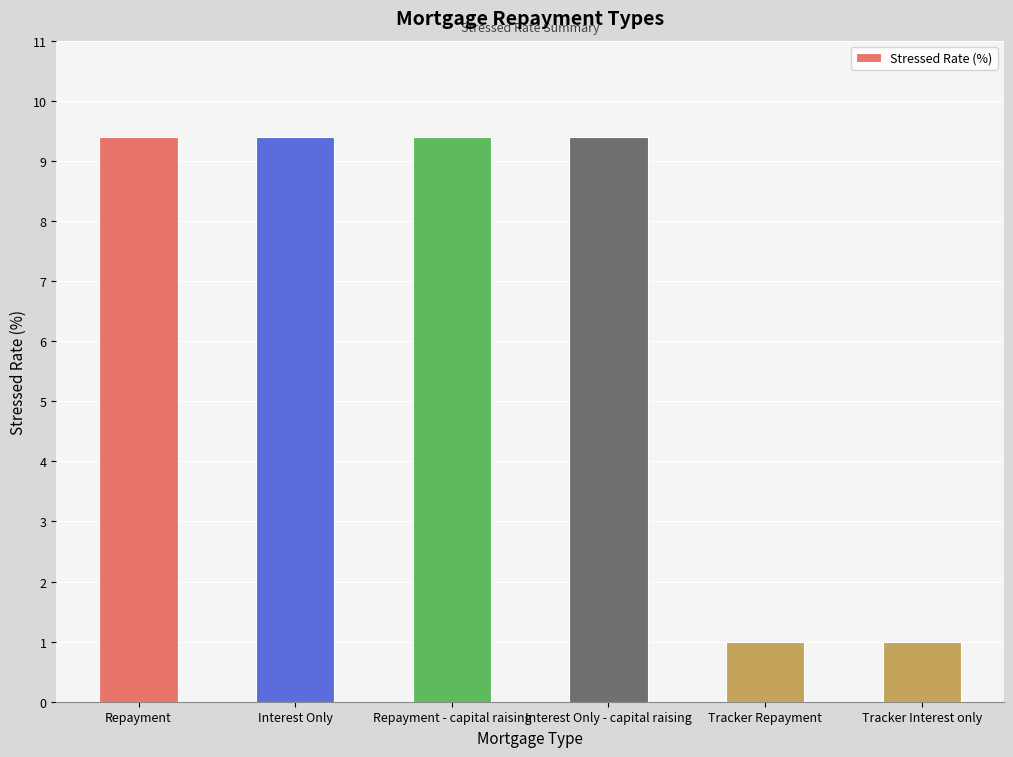

What is the maximum value shown in the chart?

9.4